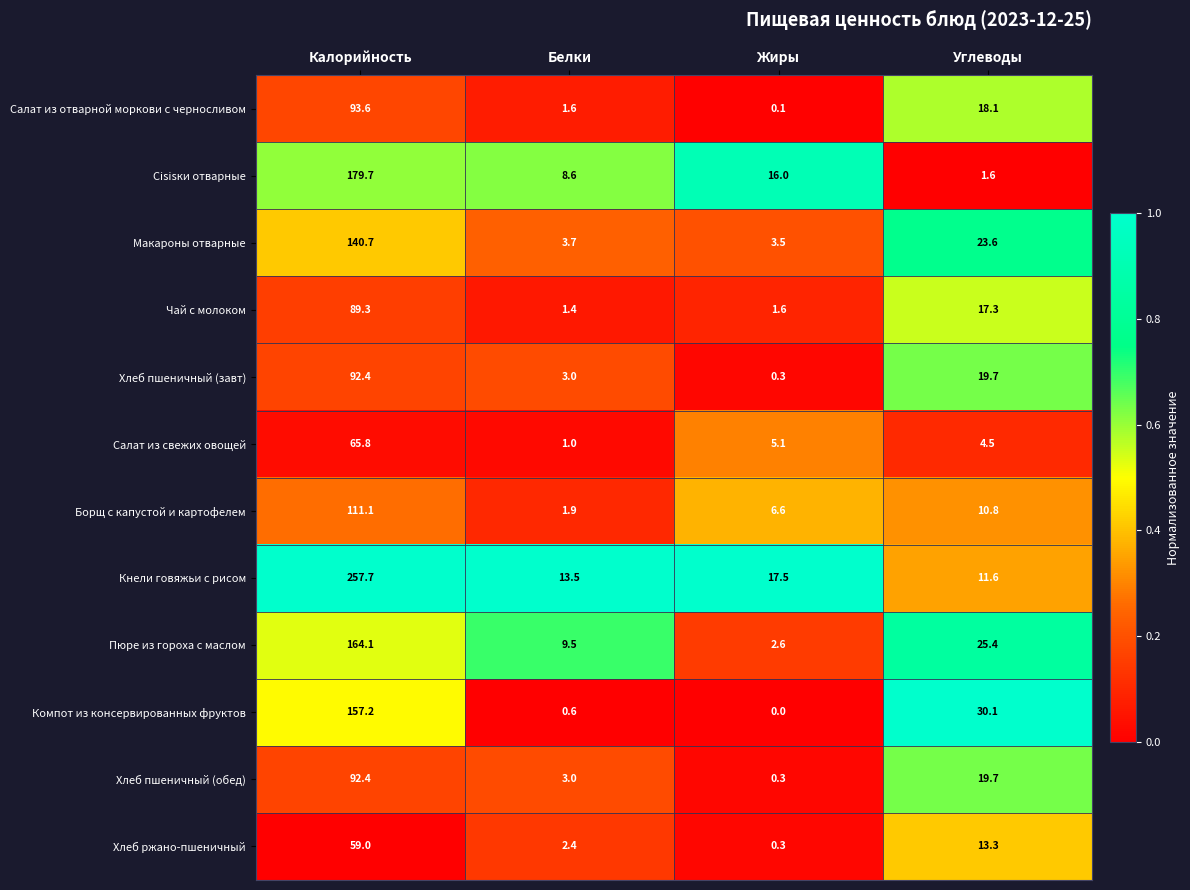

At which category does the chart reach its minimum across all series?

Жиры